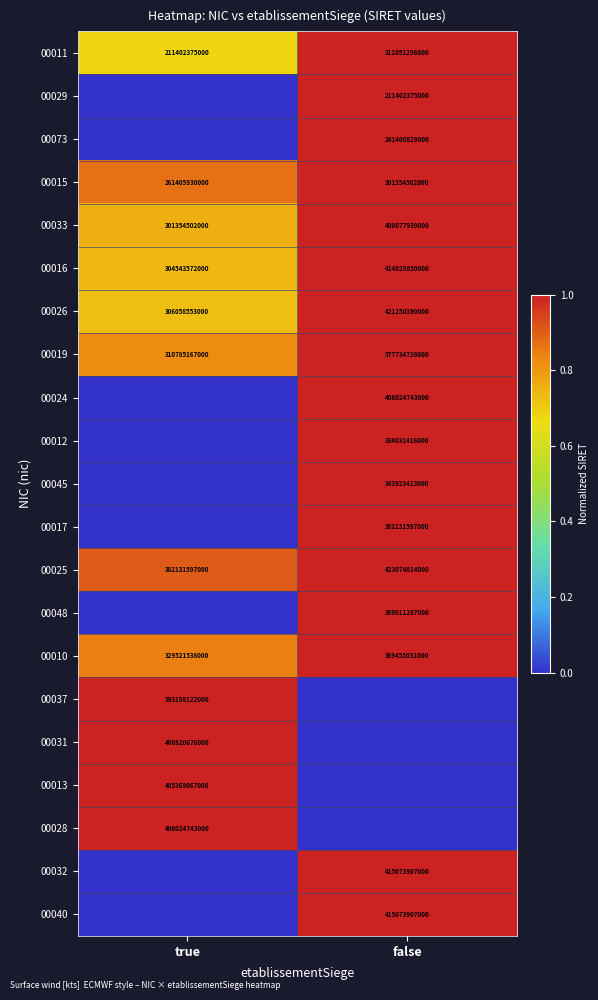

The value of 00026 at true is 306058553000. True or false?

True